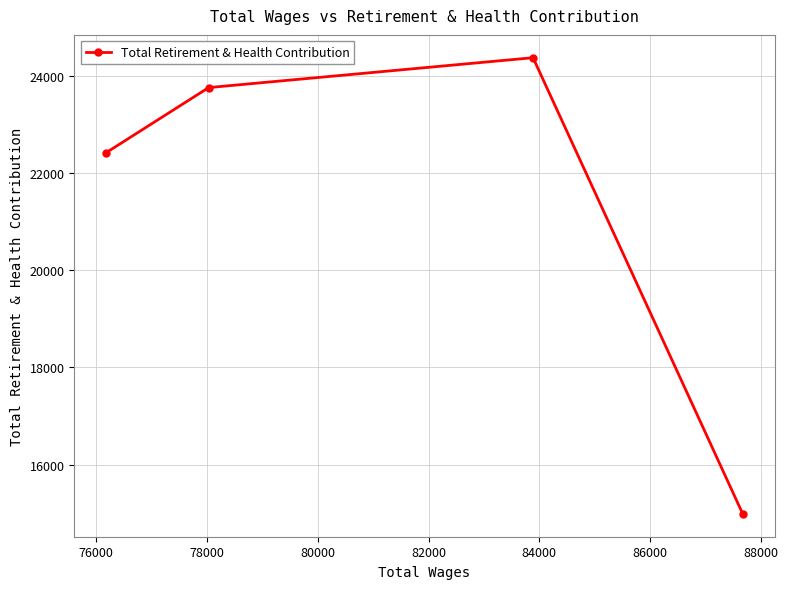

What is the minimum value shown in the chart?

14982